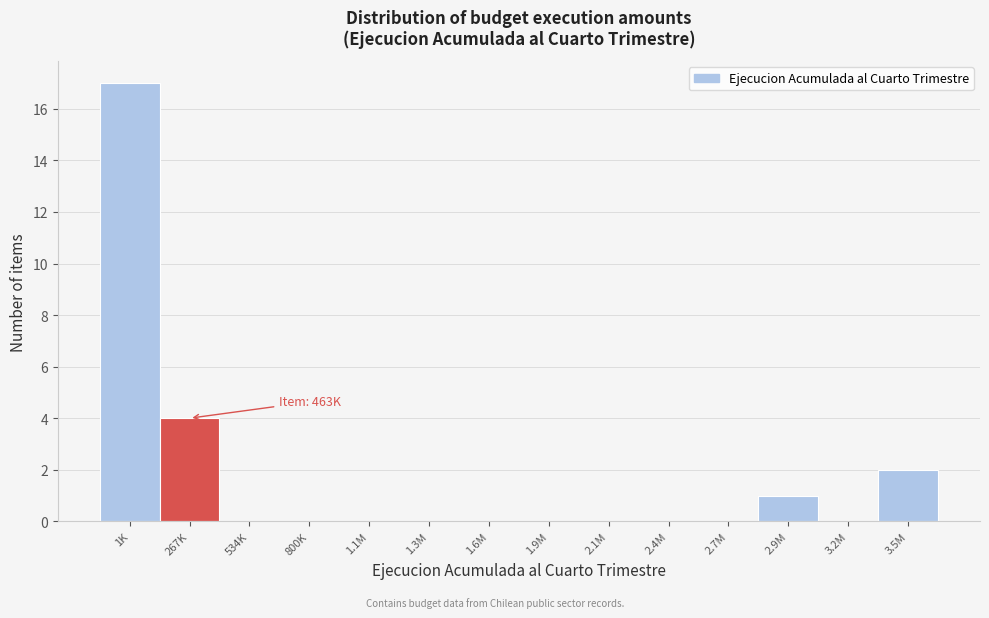

Reading left to right, extract all data points from this chart.

1K=17	267K=4	534K=0	800K=0	1.1M=0	1.3M=0	1.6M=0	1.9M=0	2.1M=0	2.4M=0	2.7M=0	2.9M=1	3.2M=0	3.5M=2